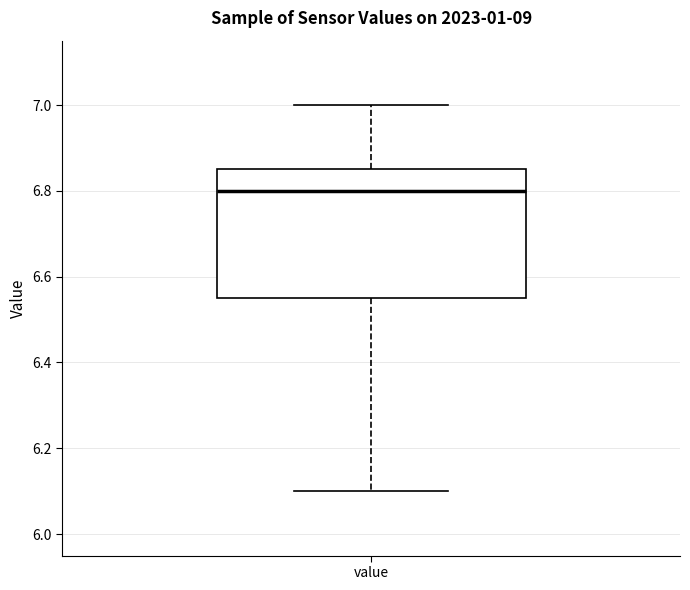

Where is the lower edge of the box for value on the y-axis? The values are not printed on the chart, so give them approximately, as read against the axis.

6.56